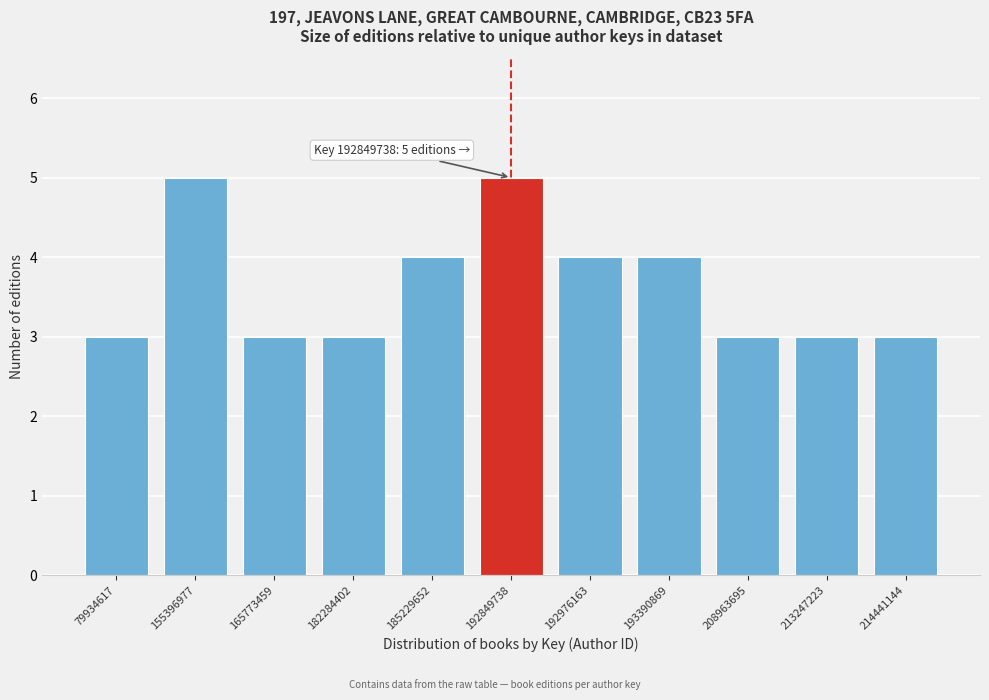

Reading left to right, what are all the values shown in this chart?

79934617=3	155396977=5	165773459=3	182284402=3	185229652=4	192849738=5	192976163=4	193390869=4	208963695=3	213247223=3	214441144=3